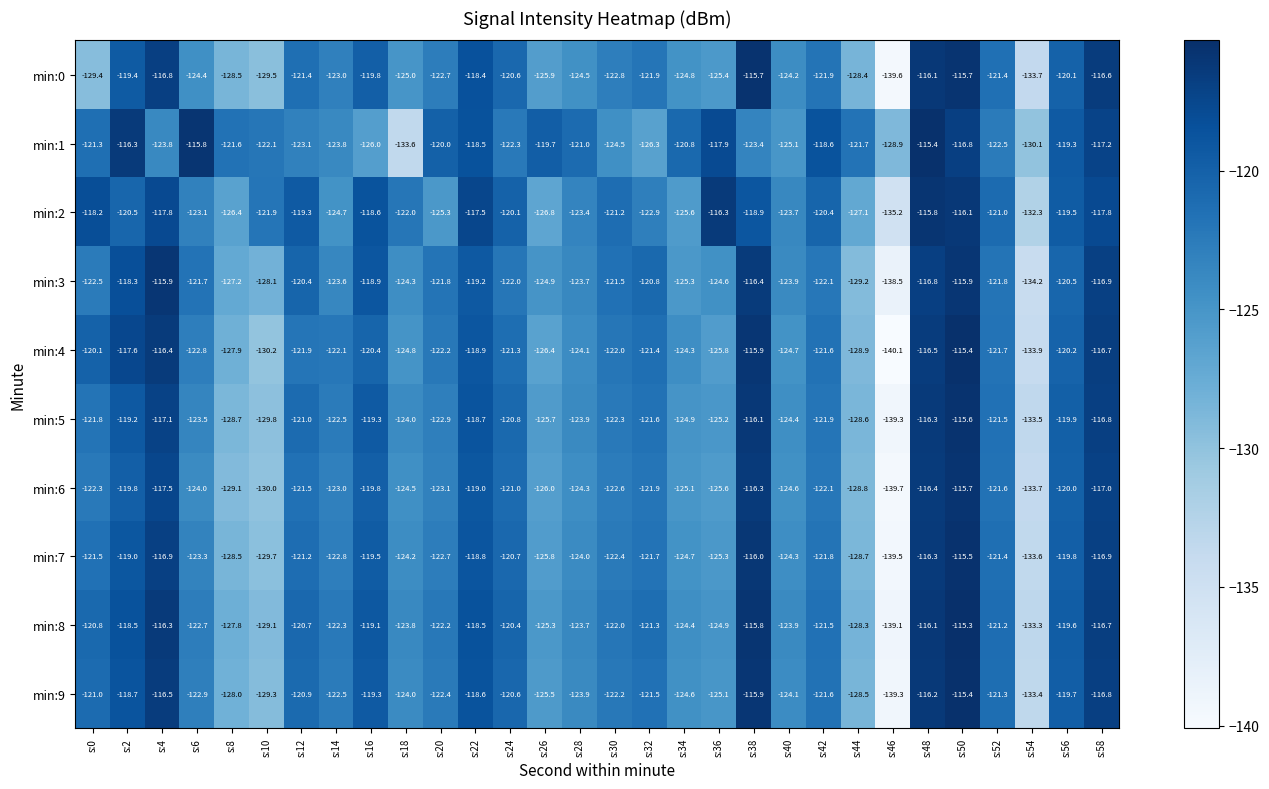

What is the difference between the maximum and second lowest values in the min:4 series?

18.5